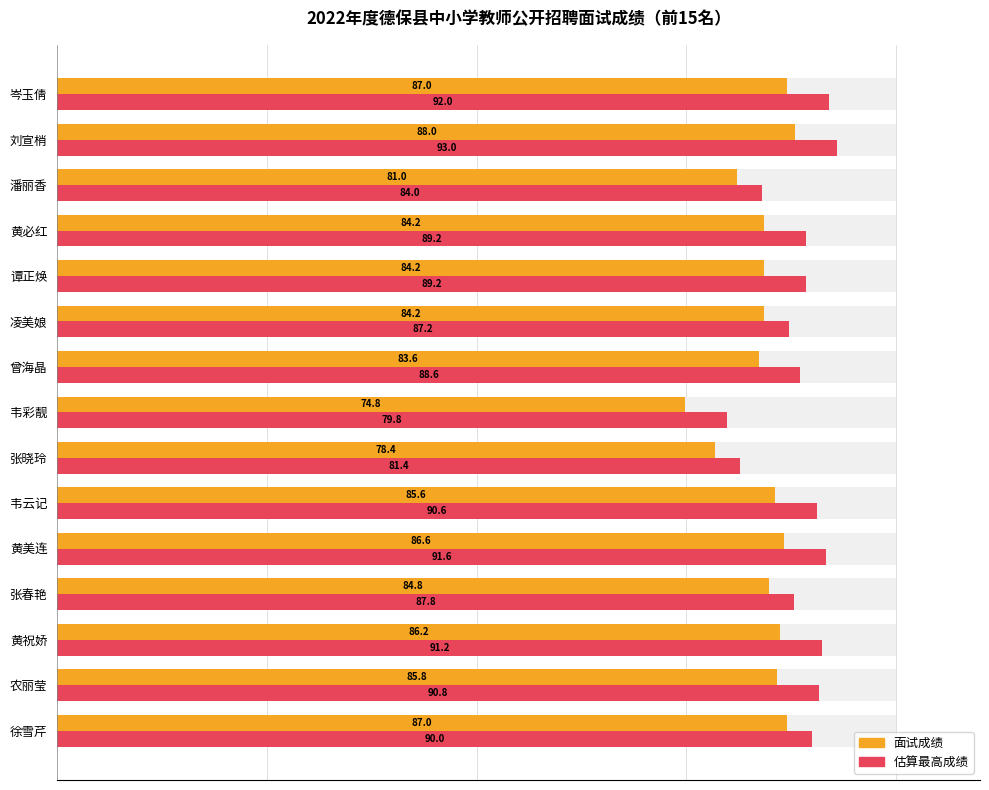

At 40, list the series in order from smallest to largest.

面试成绩, 估算最高成绩